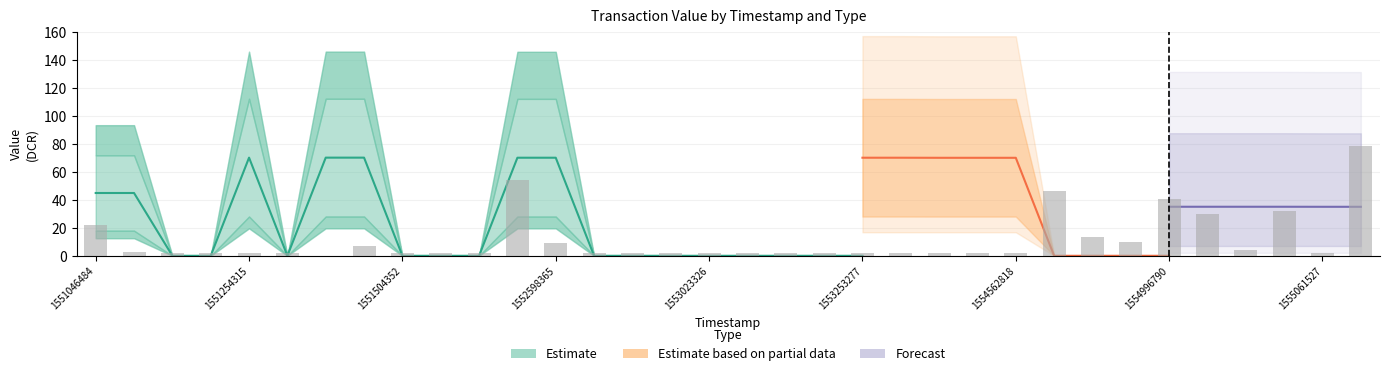

What is the maximum value shown in the chart?

70.1